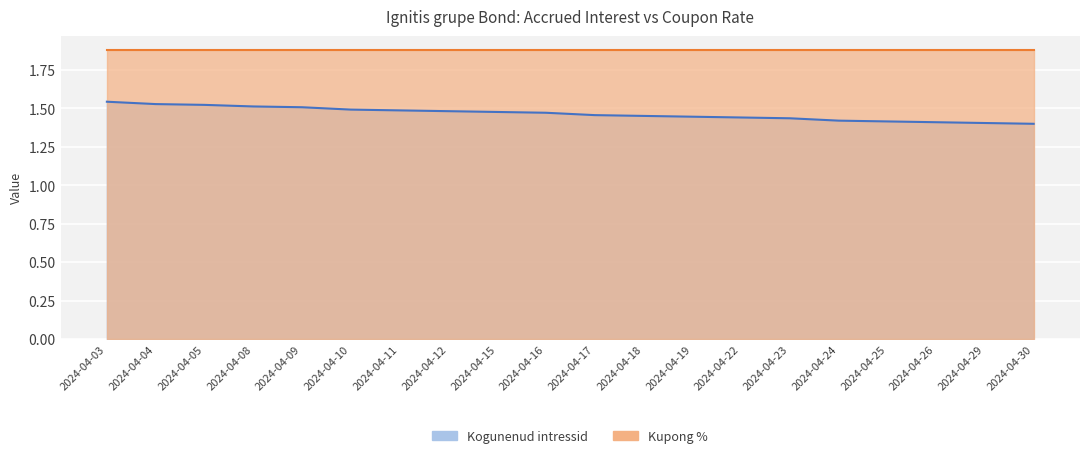

Reading left to right, extract all data points from this chart.

2024-04-03=1.5	2024-04-04=1.5	2024-04-05=1.5	2024-04-08=1.5	2024-04-09=1.5	2024-04-10=1.5	2024-04-11=1.5	2024-04-12=1.5	2024-04-15=1.5	2024-04-16=1.5	2024-04-17=1.5	2024-04-18=1.4	2024-04-19=1.4	2024-04-22=1.4	2024-04-23=1.4	2024-04-24=1.4	2024-04-25=1.4	2024-04-26=1.4	2024-04-29=1.4	2024-04-30=1.4